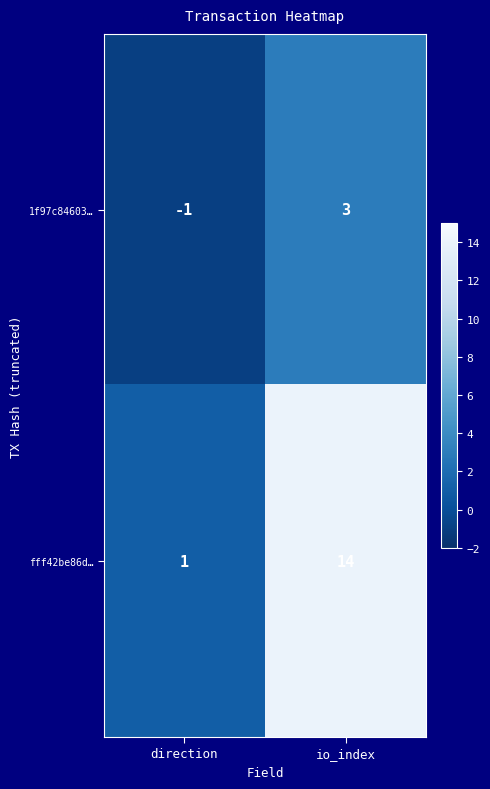

Rank the series at direction from highest to lowest value.

fff42be86d…, 1f97c84603…